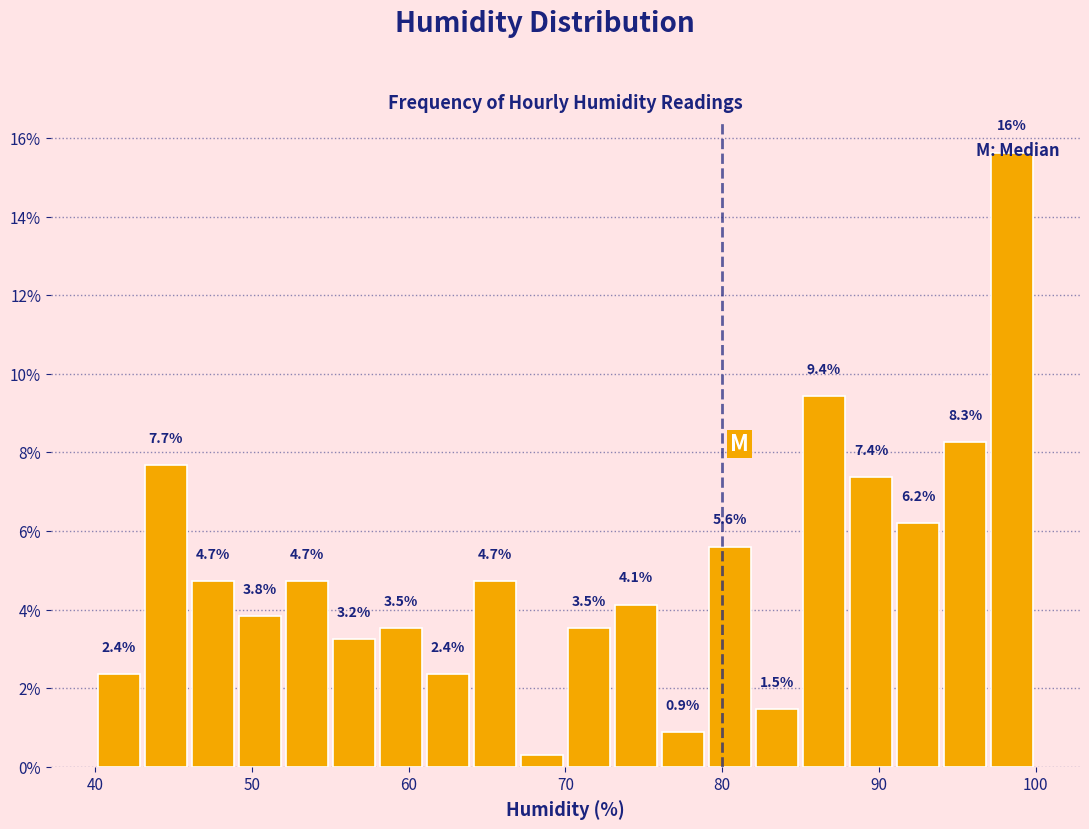

Around what value on the x-axis is the tallest bar? Give the approximate position of its centre, as read against the axis.

99